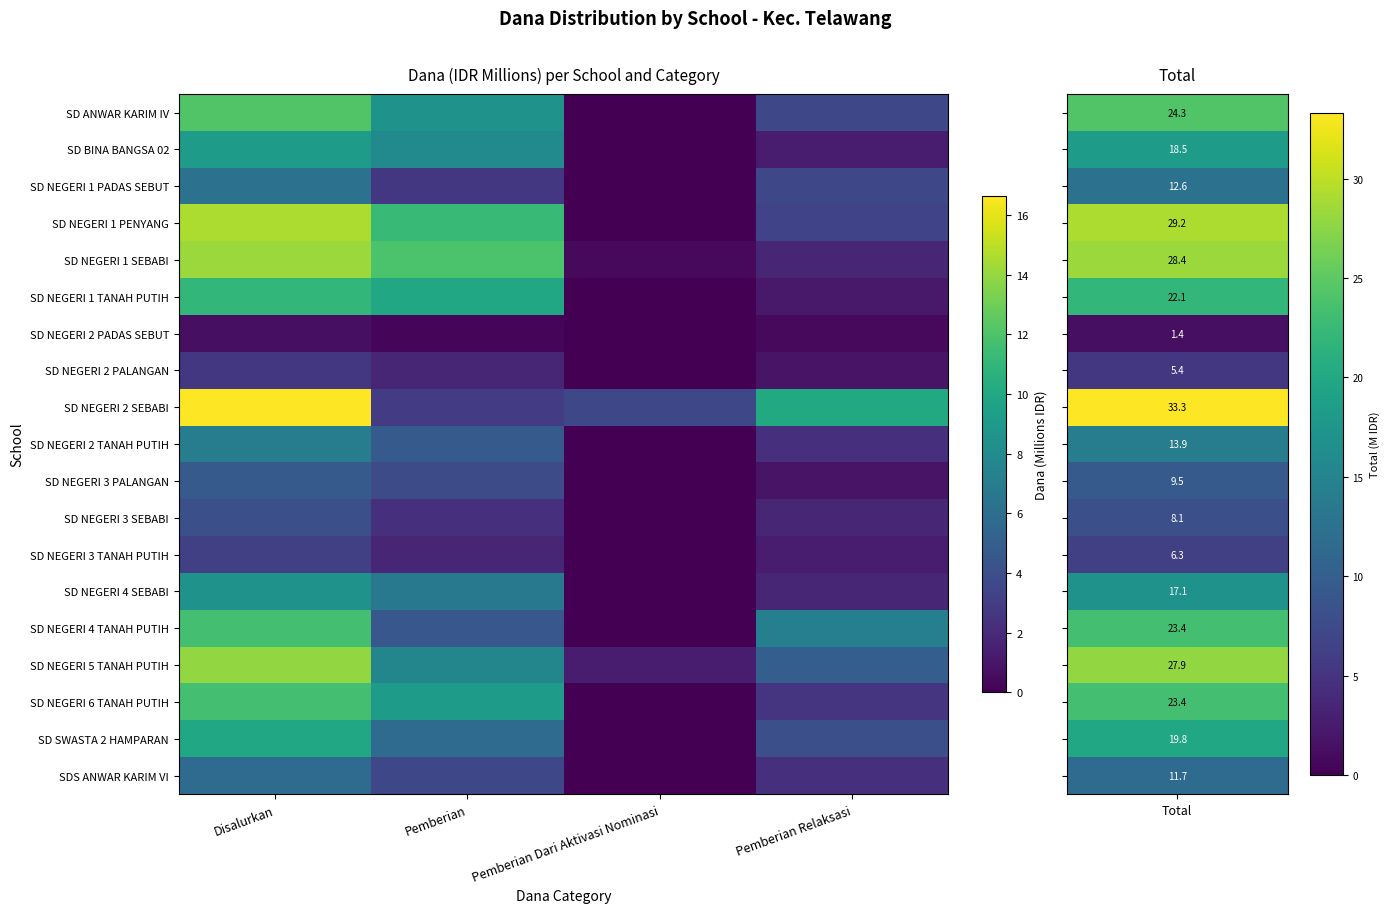

At which category does the chart reach its peak across all series?

Disalurkan